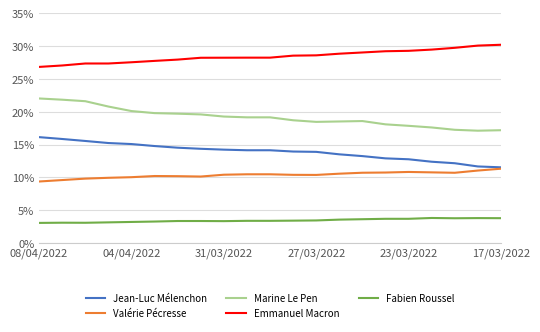

What is the minimum value shown in the chart?

3.1